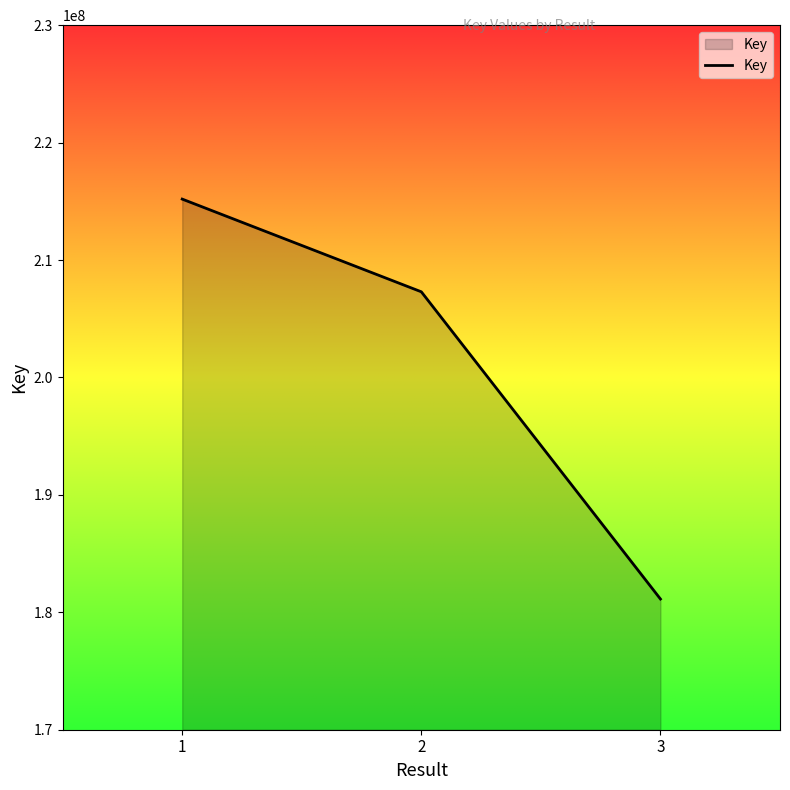

The value at 3 is 119856759. True or false?

False